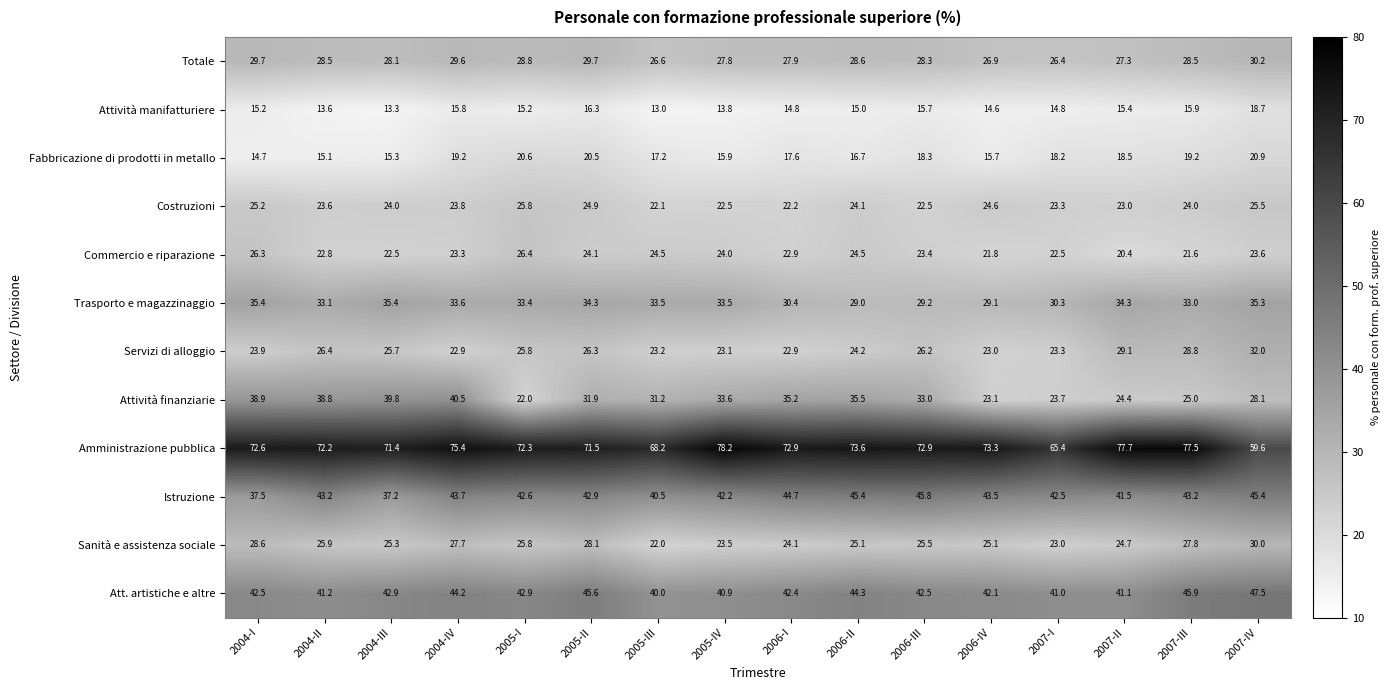

What is the difference between the maximum and minimum values in the Att. artistiche e altre series?

7.5